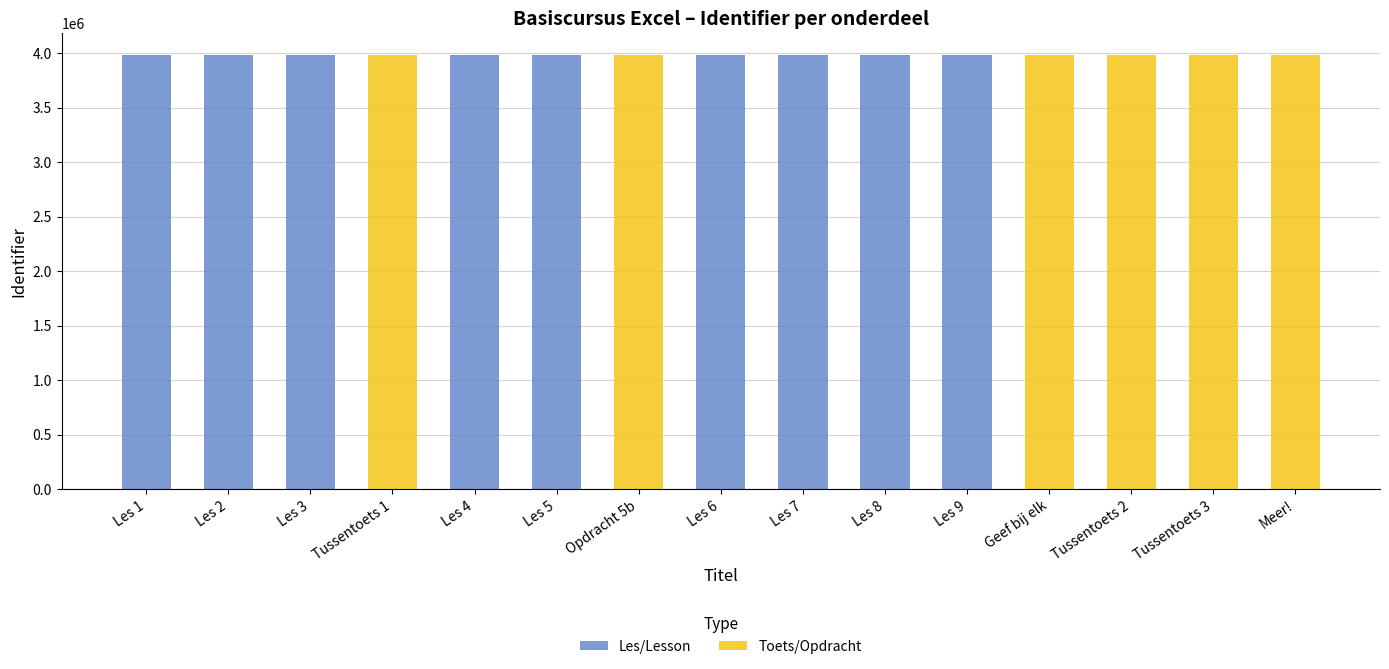

At which category does the chart reach its peak across all series?

Geef bij elk